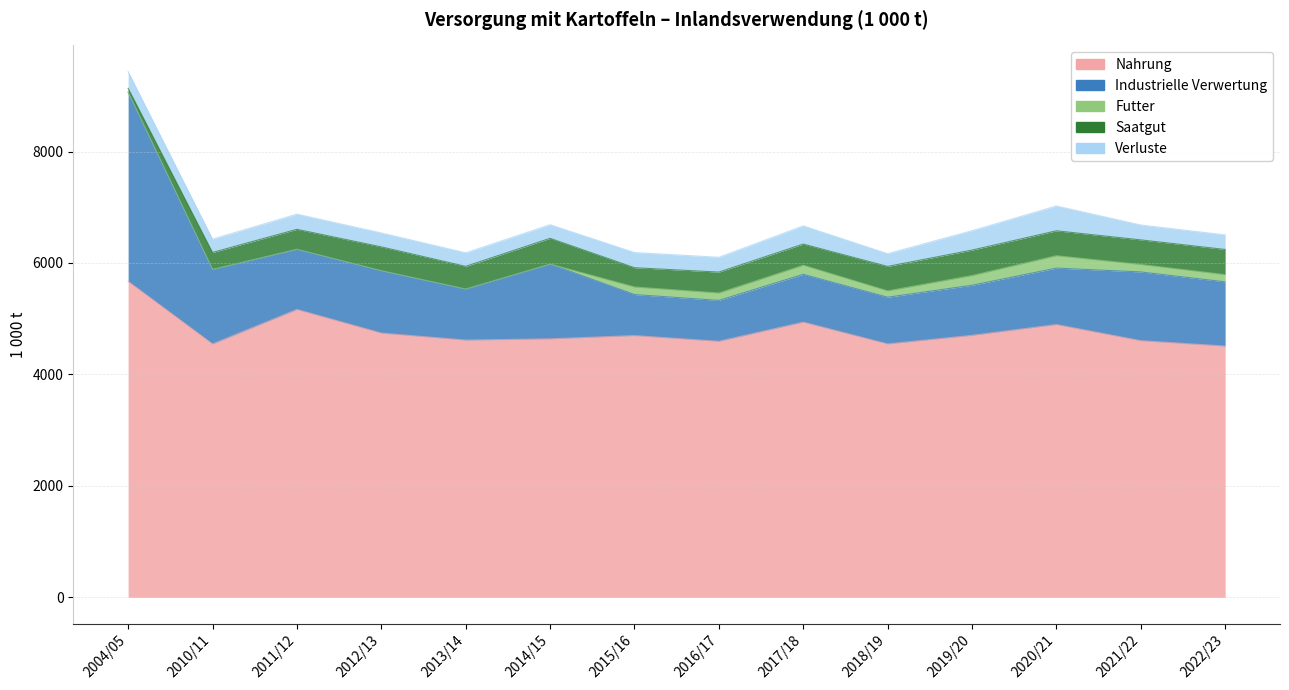

What position from the right is 2021/22?

2